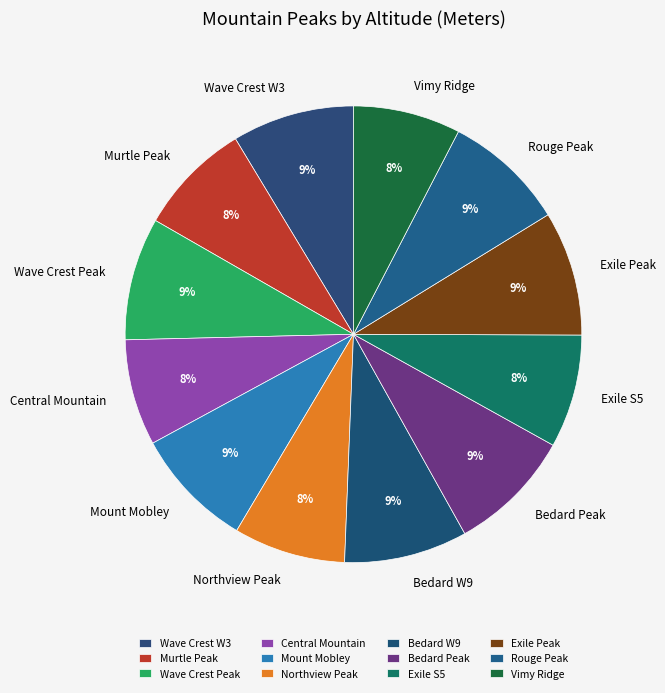

What is the ratio of the value at Vimy Ridge to the value at Wave Crest Peak?

0.9